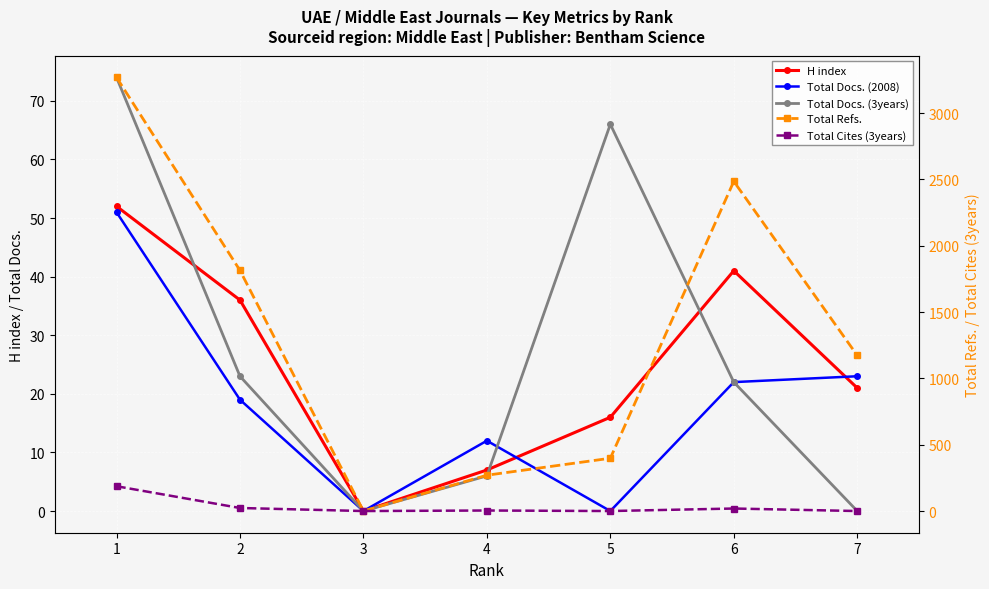

True or false: Total Cites (3years) and Total Docs. (3years) intersect in this chart.

False